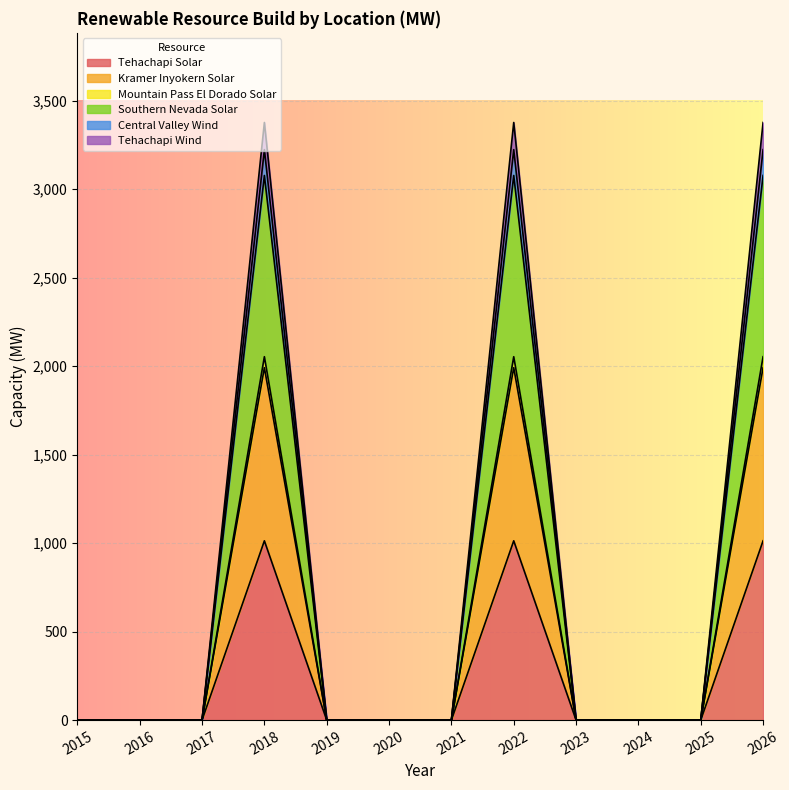

Is the value of Tehachapi_Wind at 2020 greater than the value of Tehachapi_Solar at 2020?

No